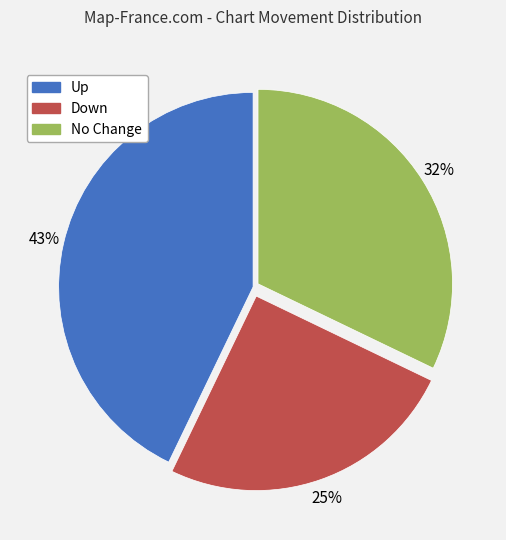

To the nearest percent, what is the difference between the largest and smallest slice percentages?

18%